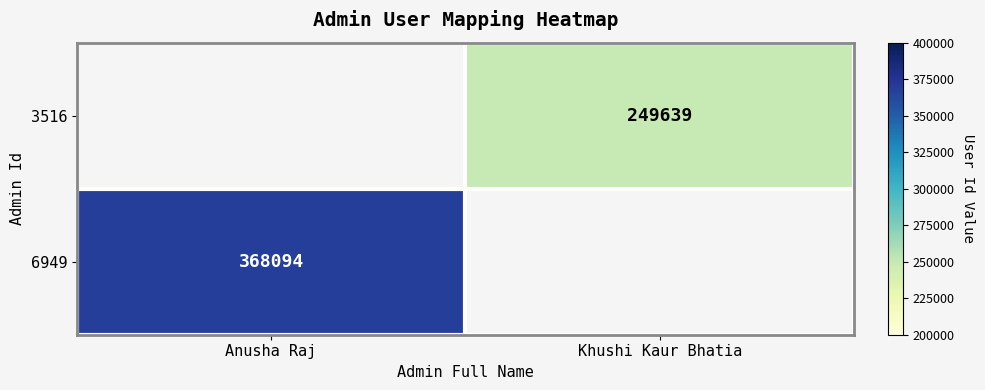

Is the value of 3516 at Khushi Kaur Bhatia greater than the value of 6949 at Anusha Raj?

No